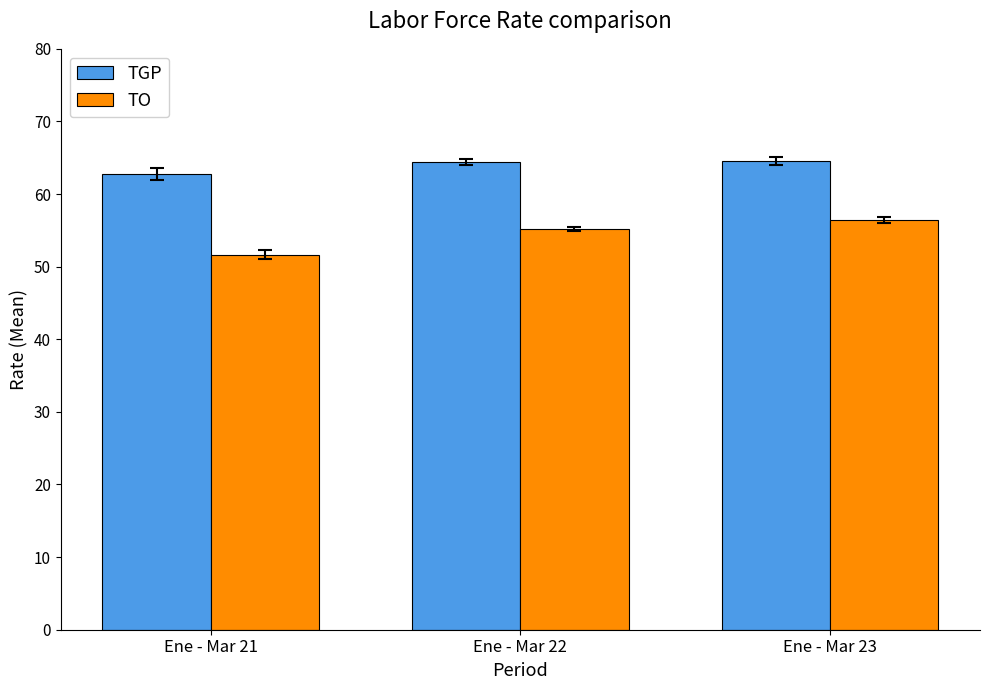

At which category does the chart reach its minimum across all series?

Ene - Mar 21